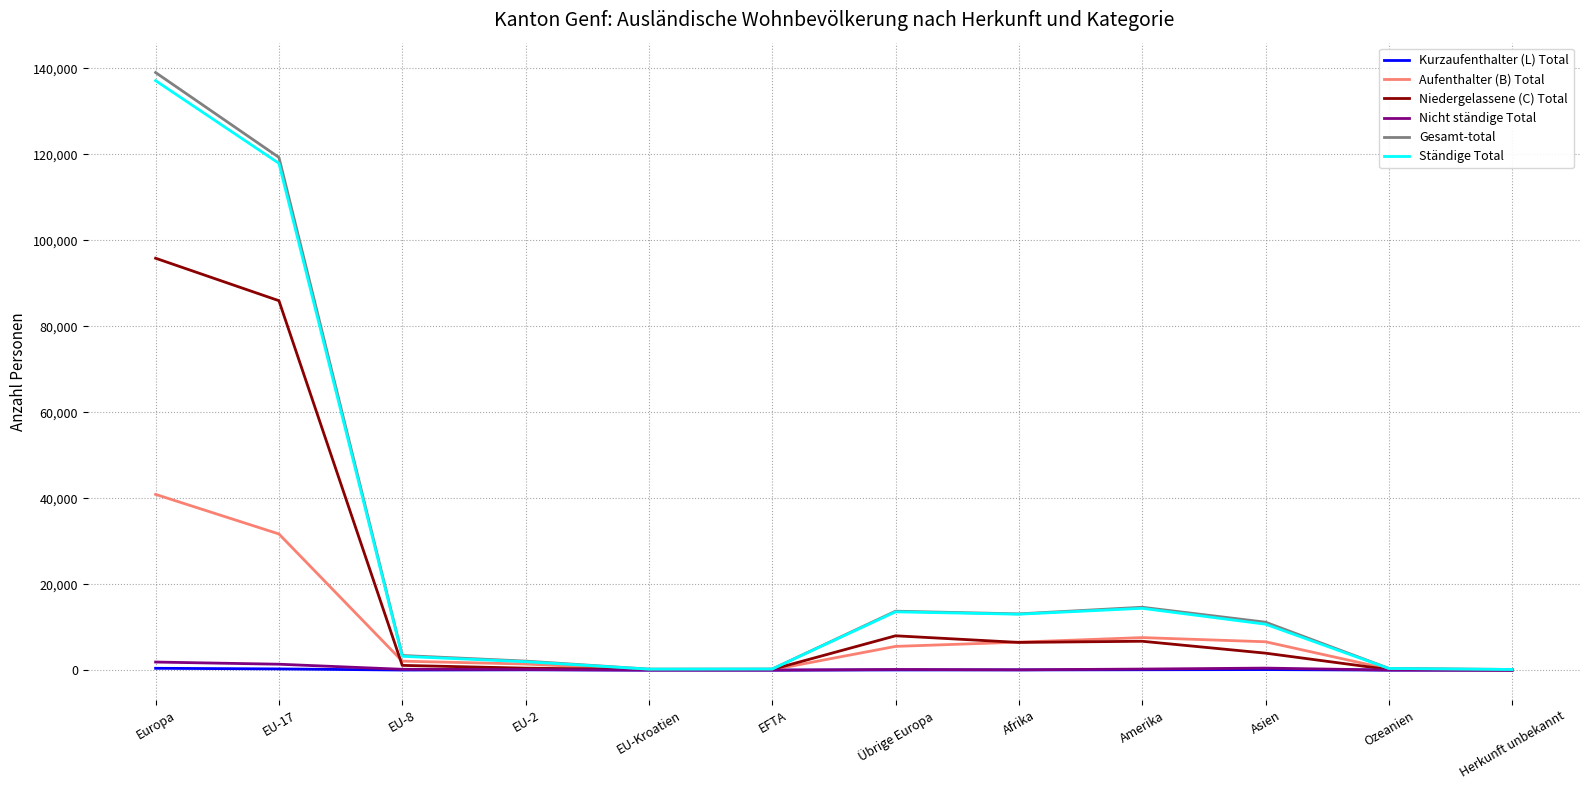

What is the greatest value displayed?

138985